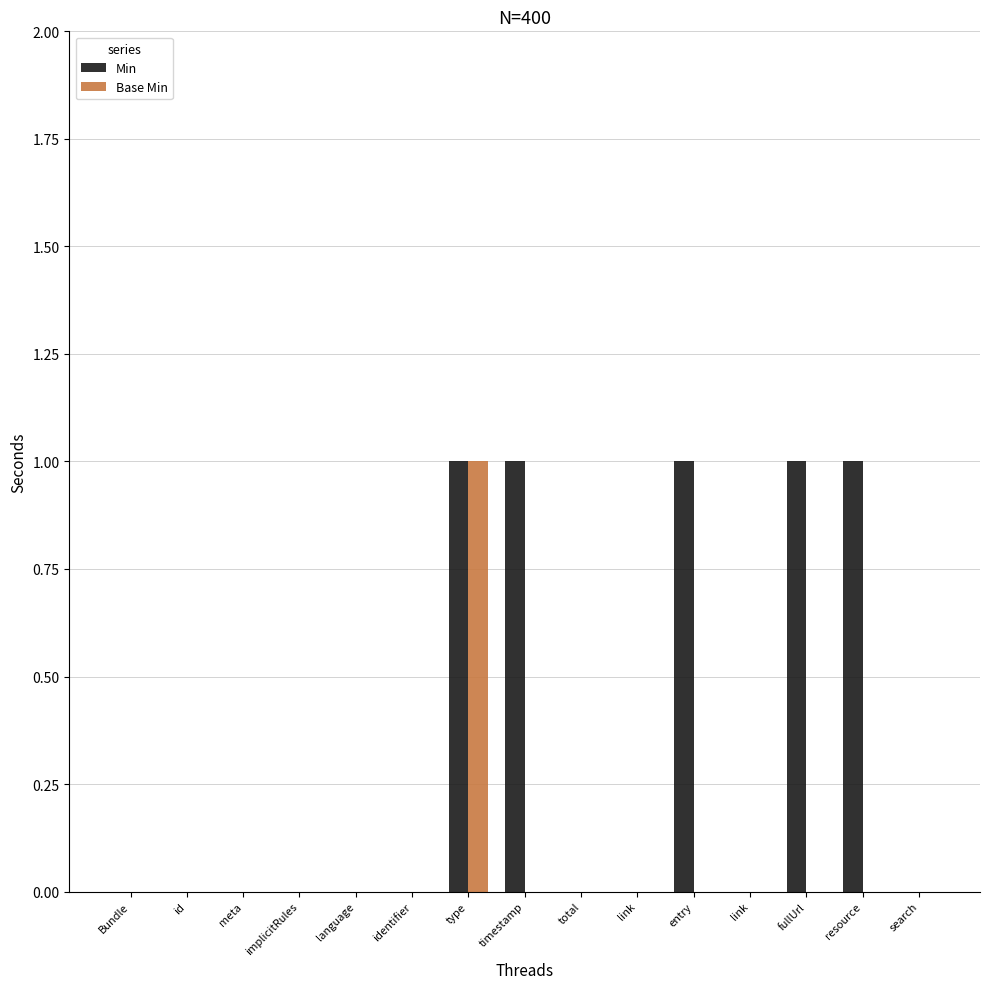

How many groups of bars are there?

15